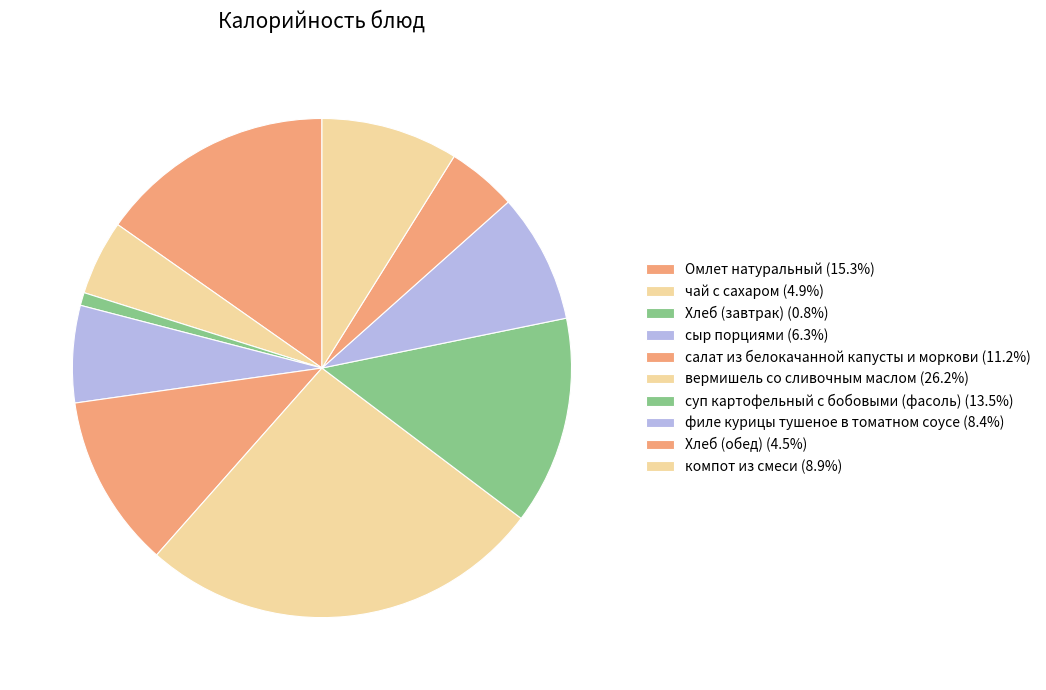

Count the number of slices in the pie.

10